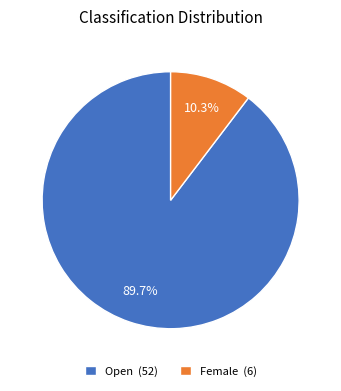

What portion of the pie excludes Open (52)?

10.3%